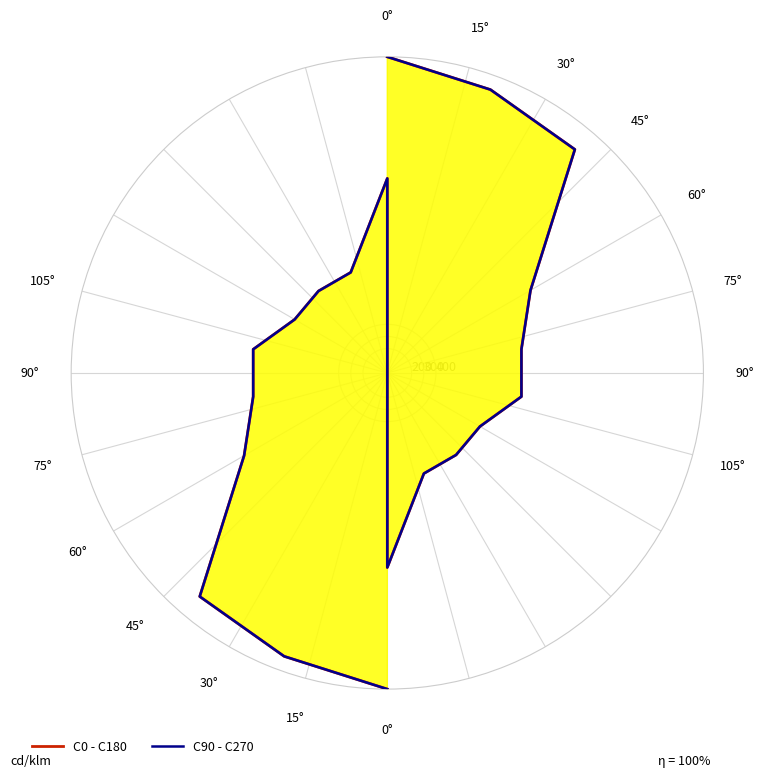

Is the value of C0 - C180 at 7 greater than the value of C90 - C270 at 8?

No